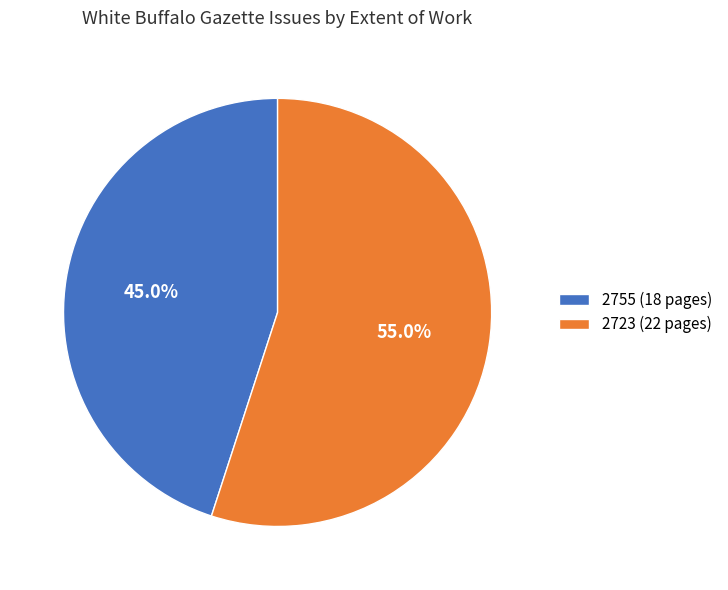

Between 2723 (22 pages) and 2755 (18 pages), which is larger?

2723 (22 pages)